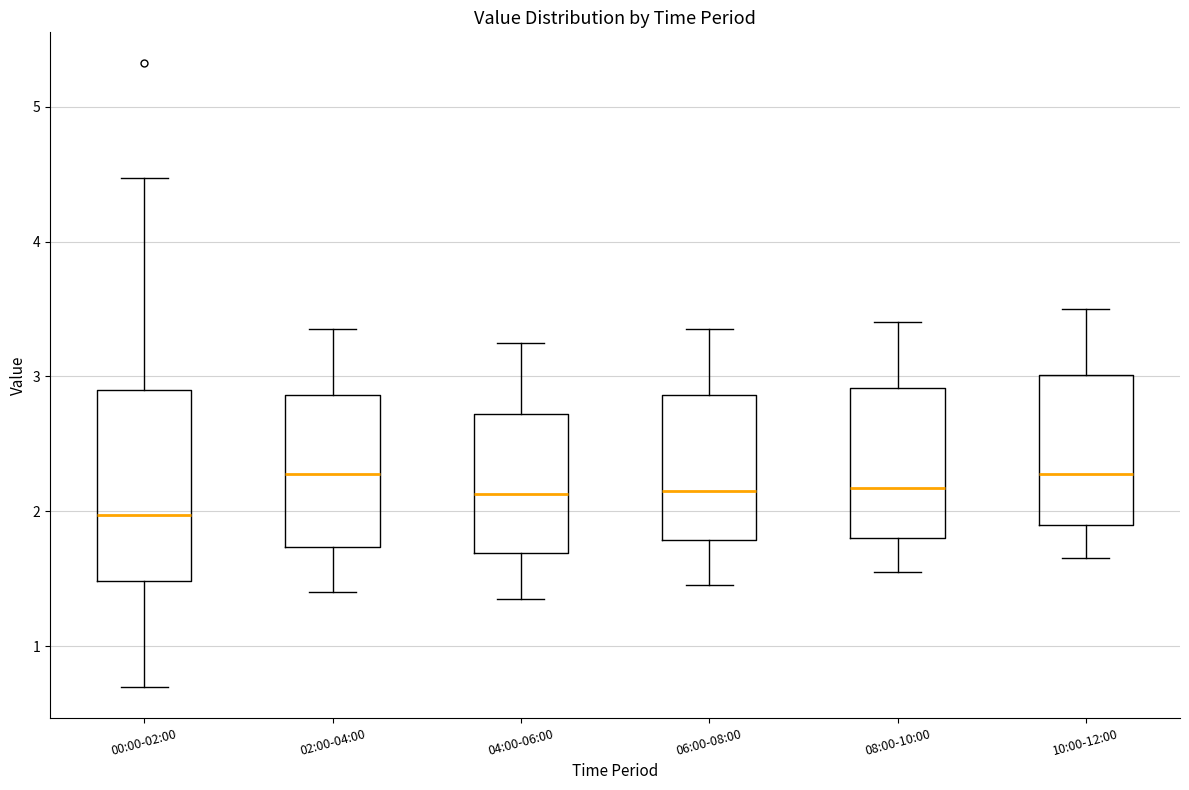

Where does the upper whisker of the box for 06:00-08:00 end on the y-axis? The values are not printed on the chart, so give them approximately, as read against the axis.

3.4